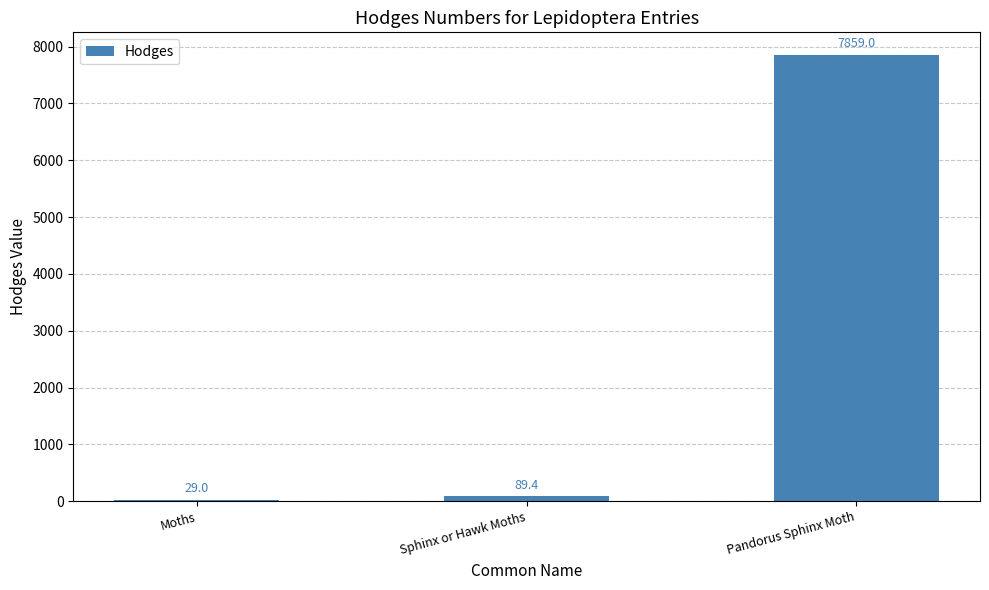

List the labels in order of value, smallest first.

Moths, Sphinx or Hawk Moths, Pandorus Sphinx Moth